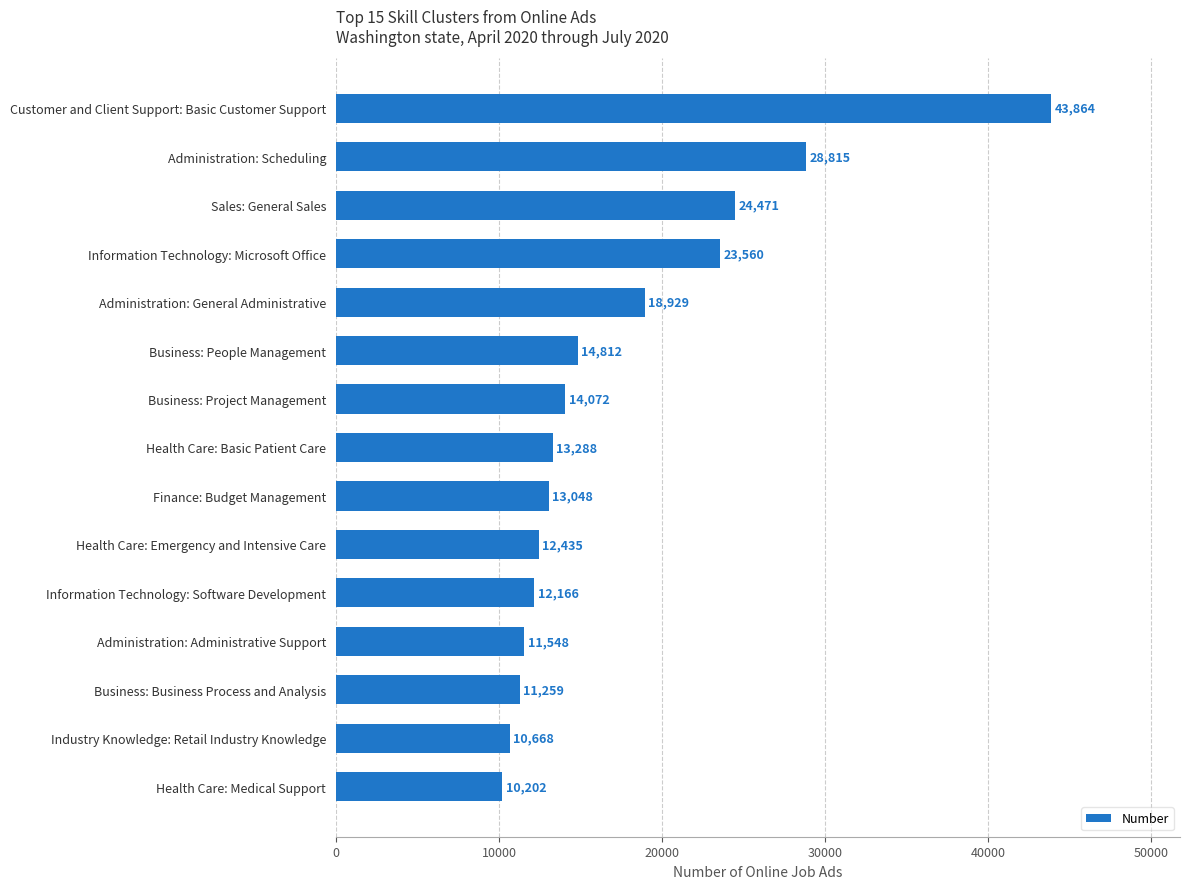

Read the value at Industry Knowledge: Retail Industry Knowledge, to the nearest 10.

10670